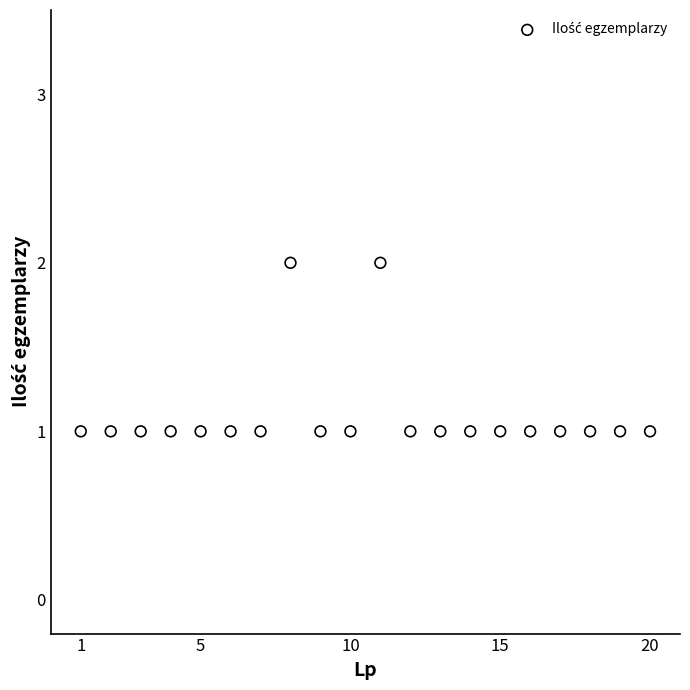

List the coordinates of all points as (X, Y) pairs, reading left to right.

(1, 1)  (2, 1)  (3, 1)  (4, 1)  (5, 1)  (6, 1)  (7, 1)  (8, 2)  (9, 1)  (10, 1)  (11, 2)  (12, 1)  (13, 1)  (14, 1)  (15, 1)  (16, 1)  (17, 1)  (18, 1)  (19, 1)  (20, 1)